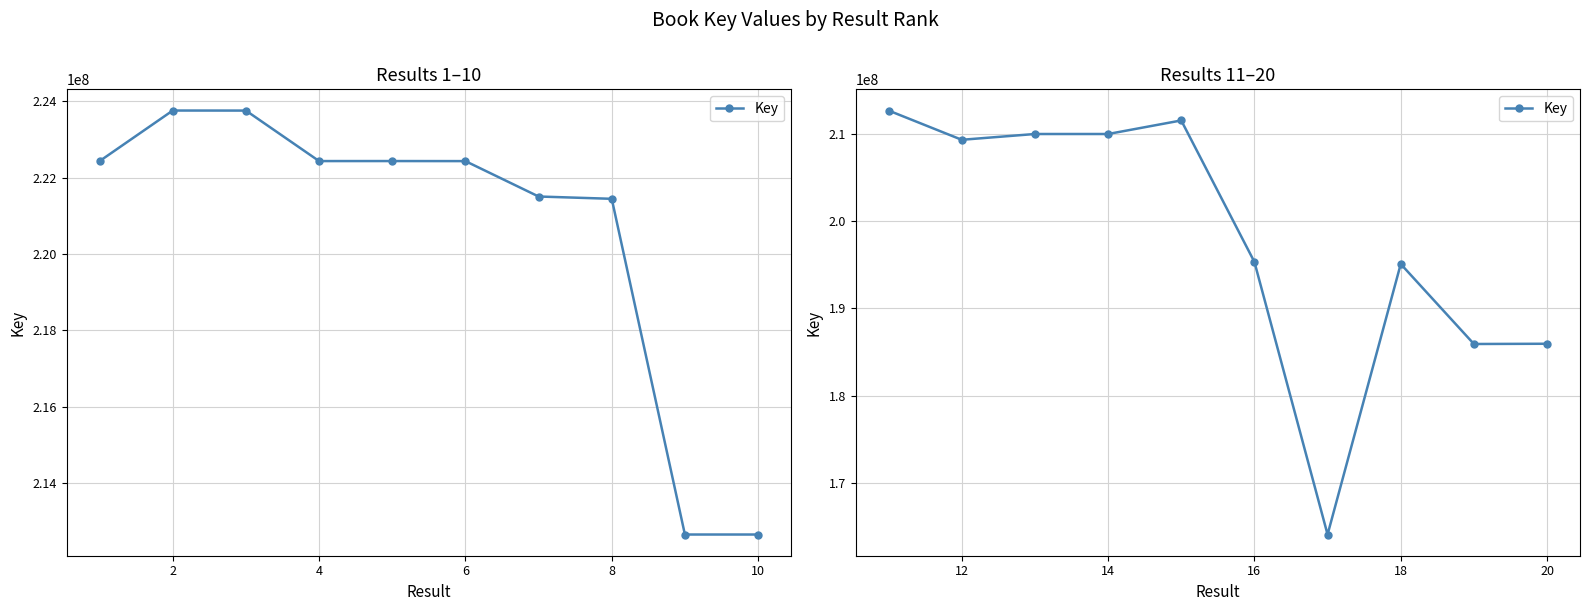

Is this an area chart (filled region under the line)?

No